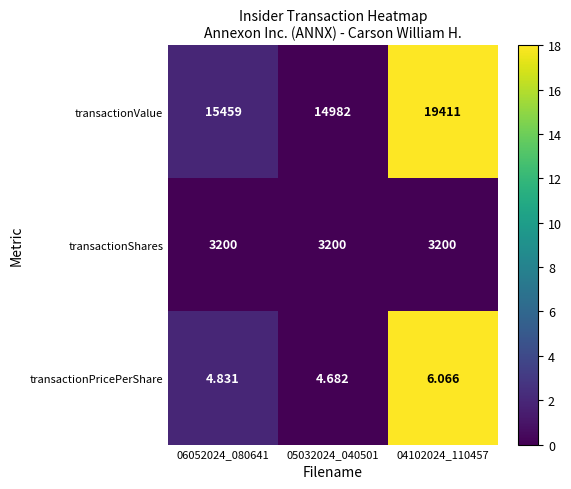

Is the value of transactionShares at 05032024_040501 greater than the value of transactionValue at 06052024_080641?

No